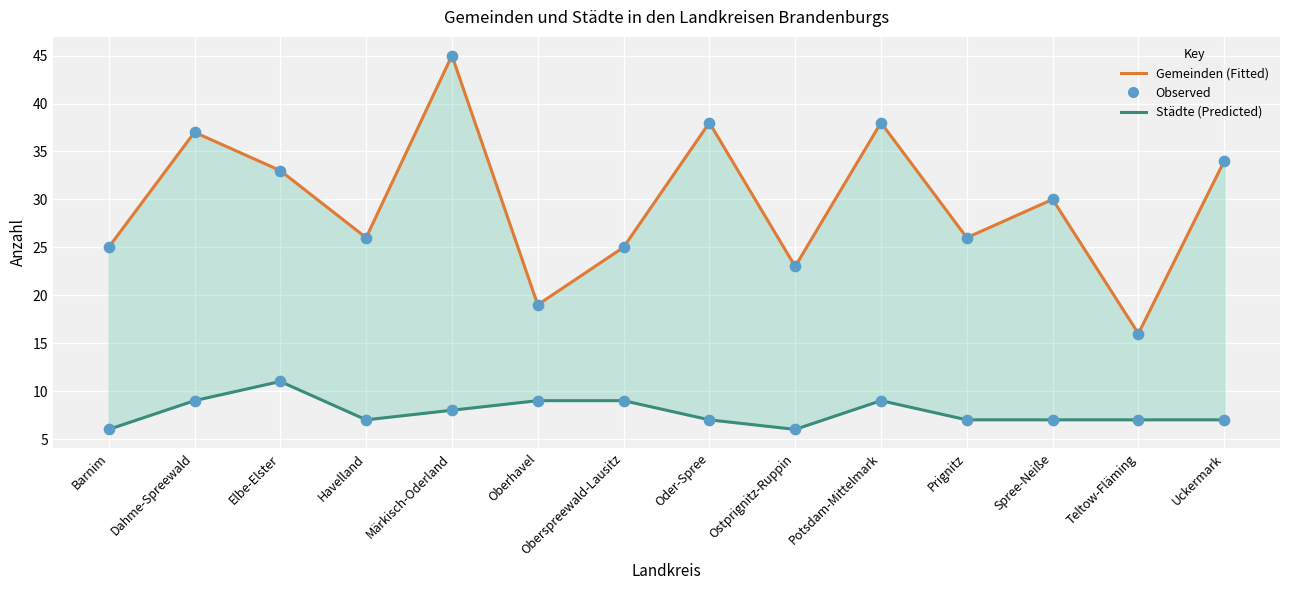

Which series reaches the minimum Y coordinate?

Städte